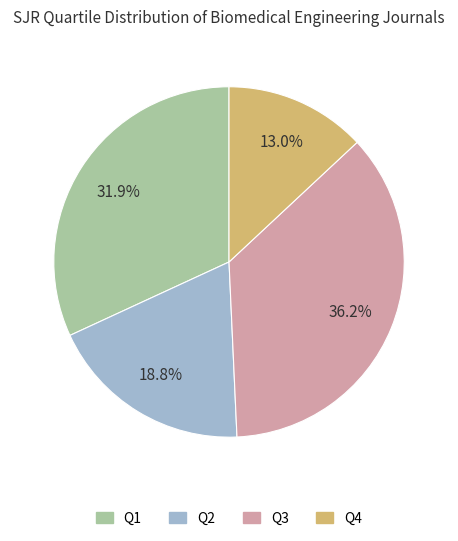

To the nearest percent, what is the combined percentage of Q2 and Q1?

51%